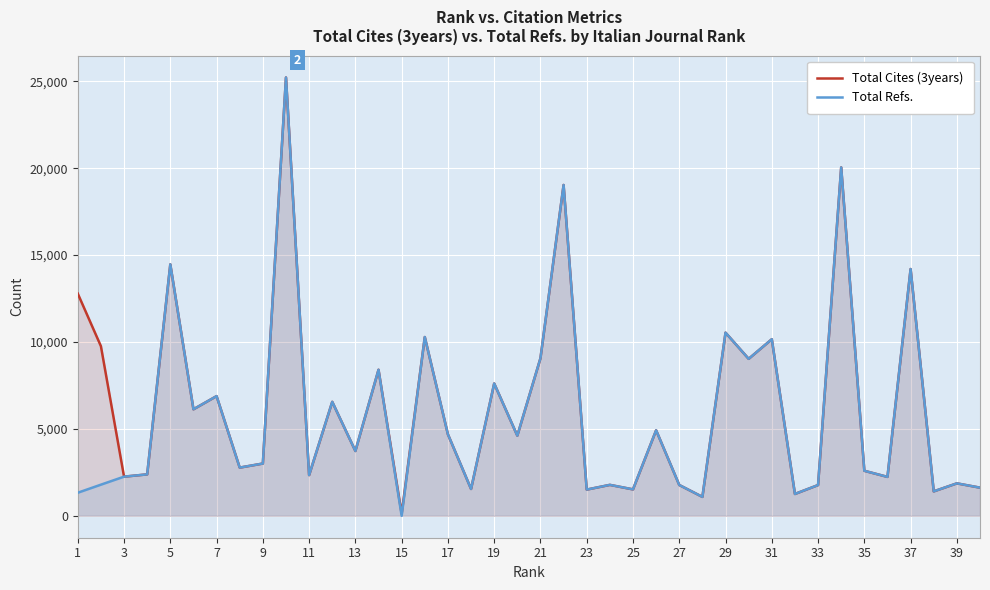

What is the maximum value shown in the chart?

25216